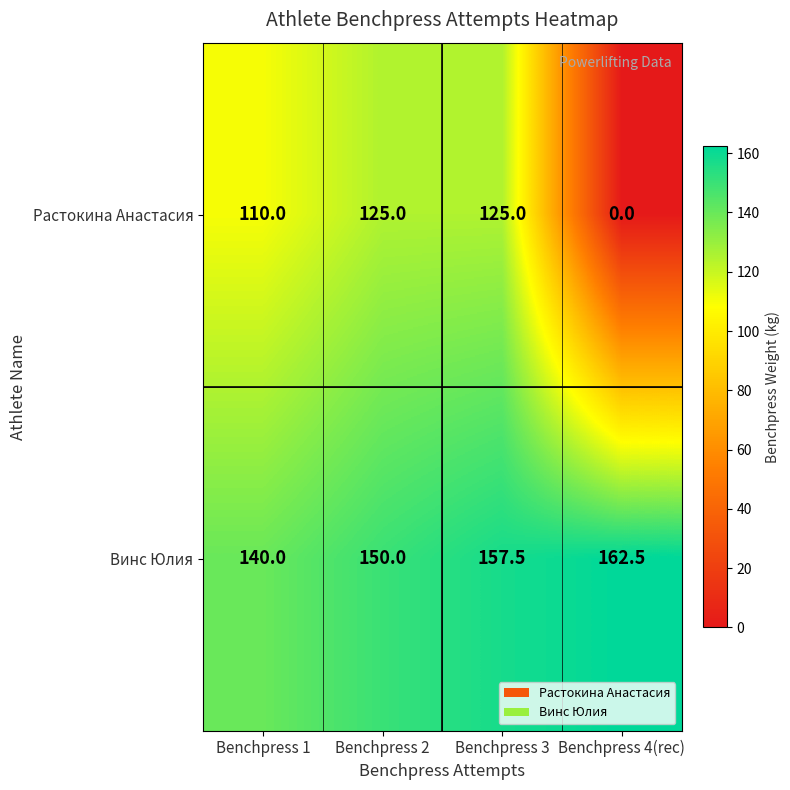

At which category does the chart reach its minimum across all series?

Benchpress 4(rec)